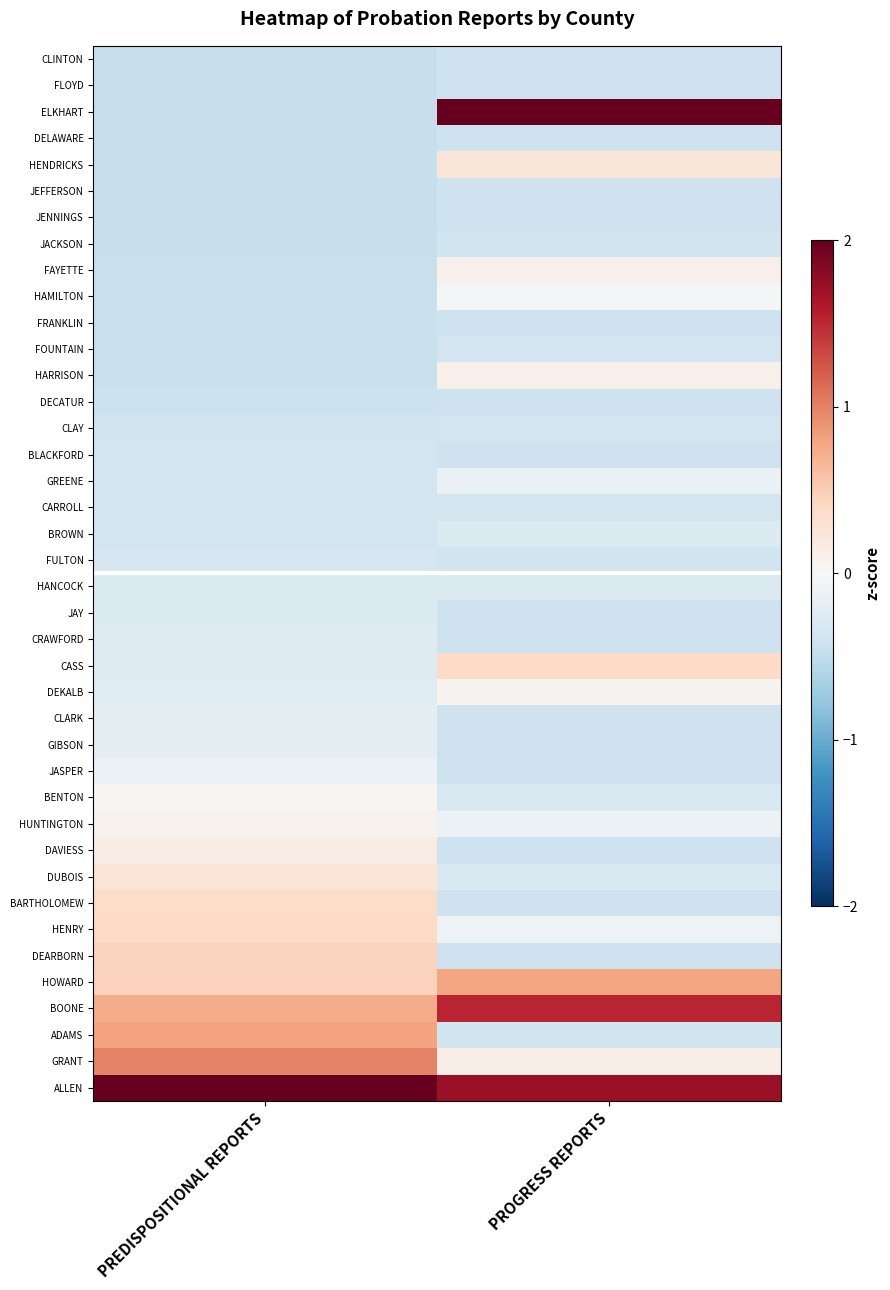

How many categories are shown in the chart?

2